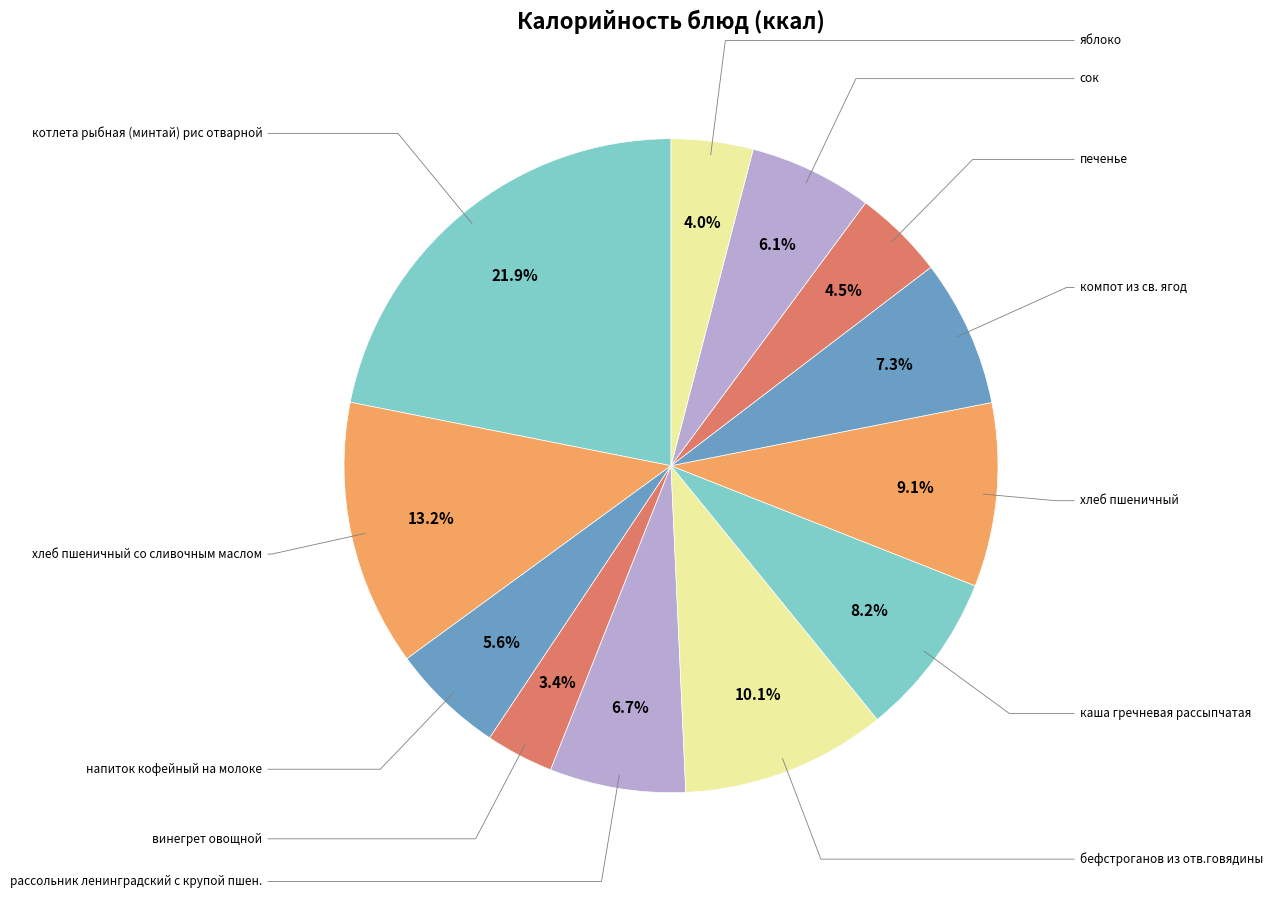

How many slices are in this pie chart?

12